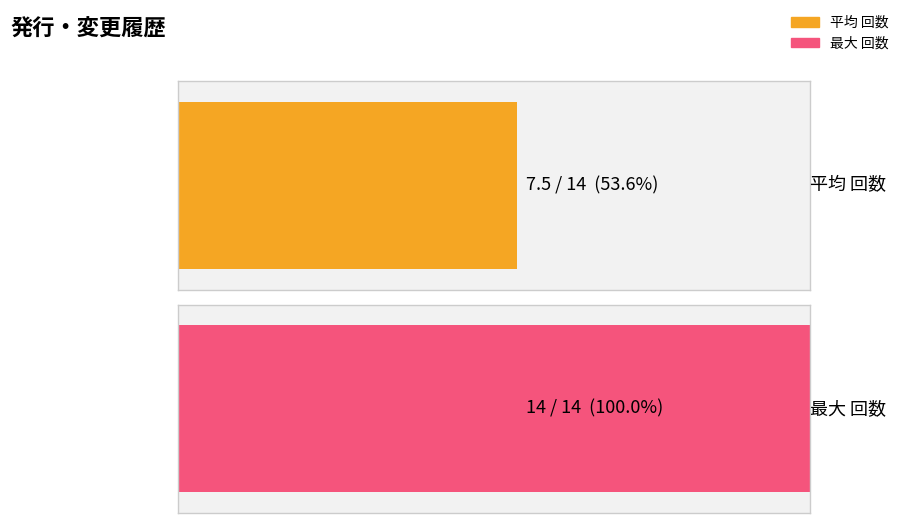

Between 1 and 14, which is larger?

14